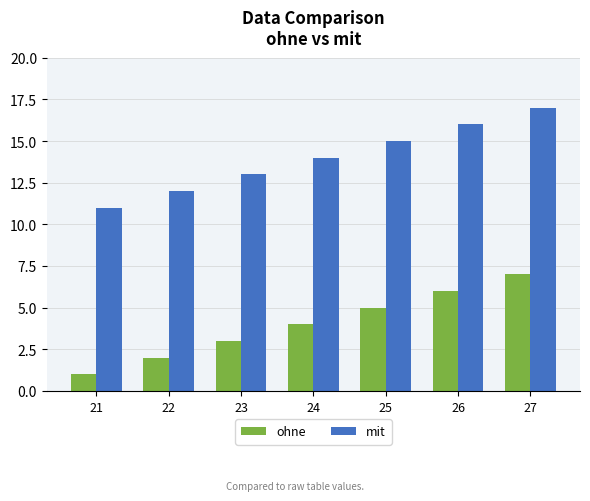

Rank the series at 21 from highest to lowest value.

mit, ohne